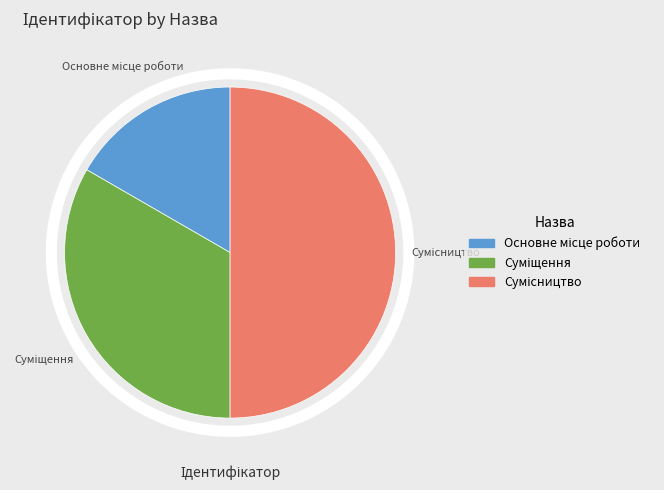

Count the number of slices in the pie.

3